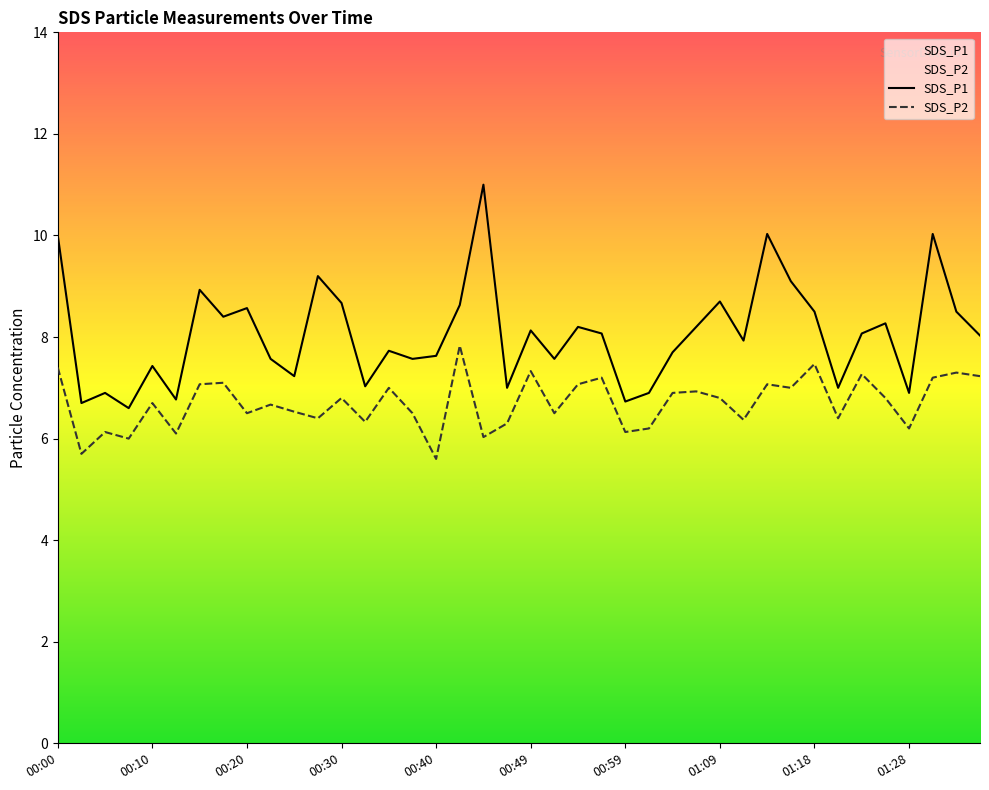

At how many categories does at least one series exceed 10?

3